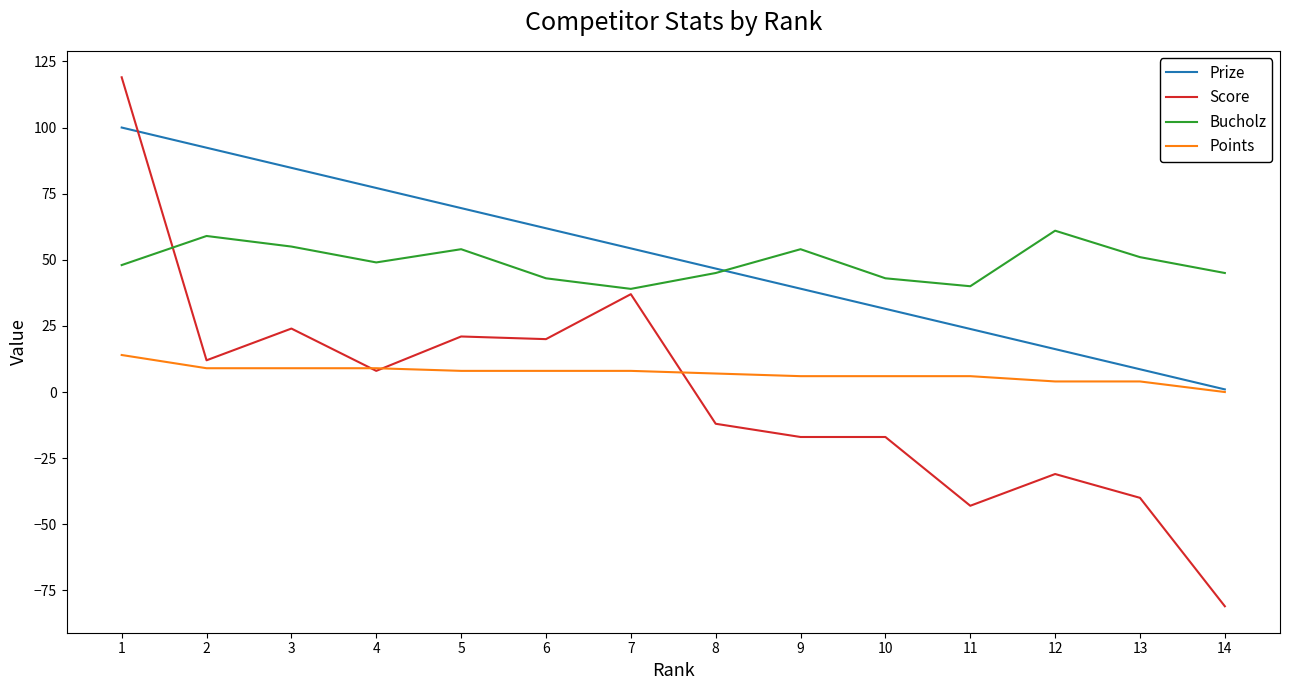

At which label does Points first exceed 8?

1